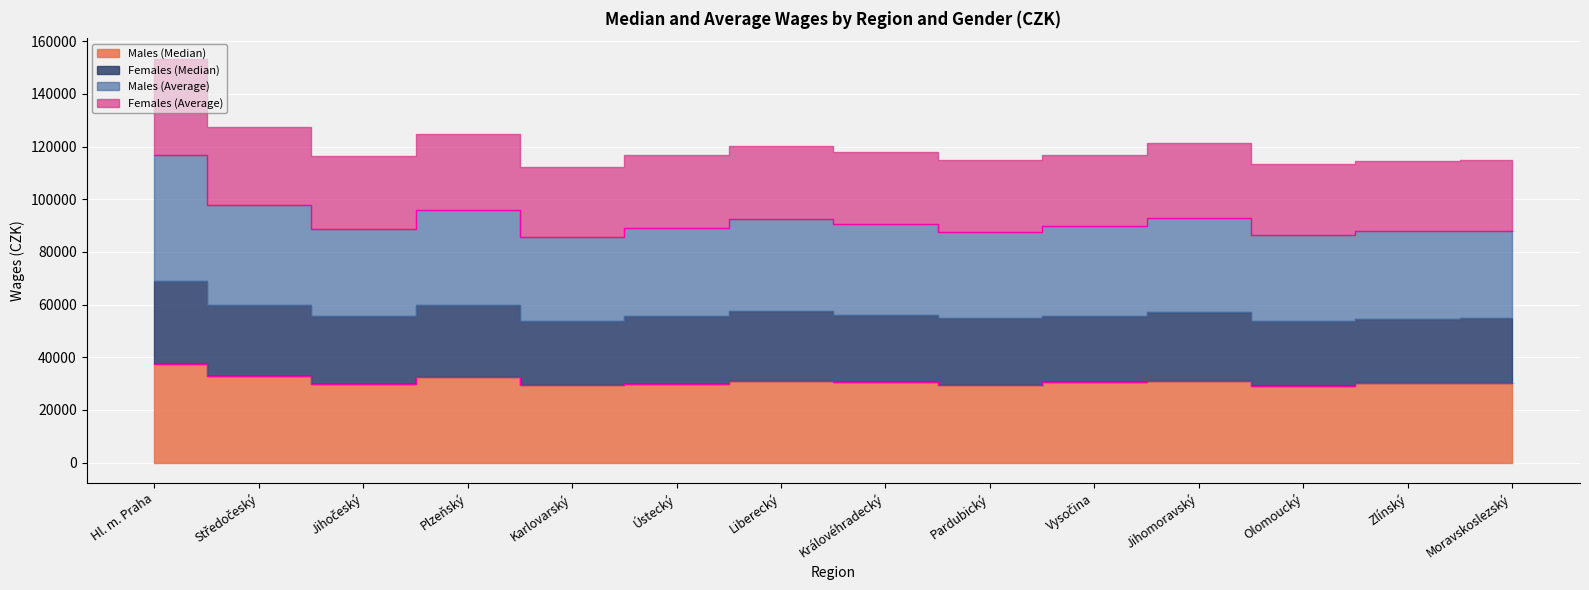

Which label corresponds to the largest value in the chart?

Hl. m. Praha